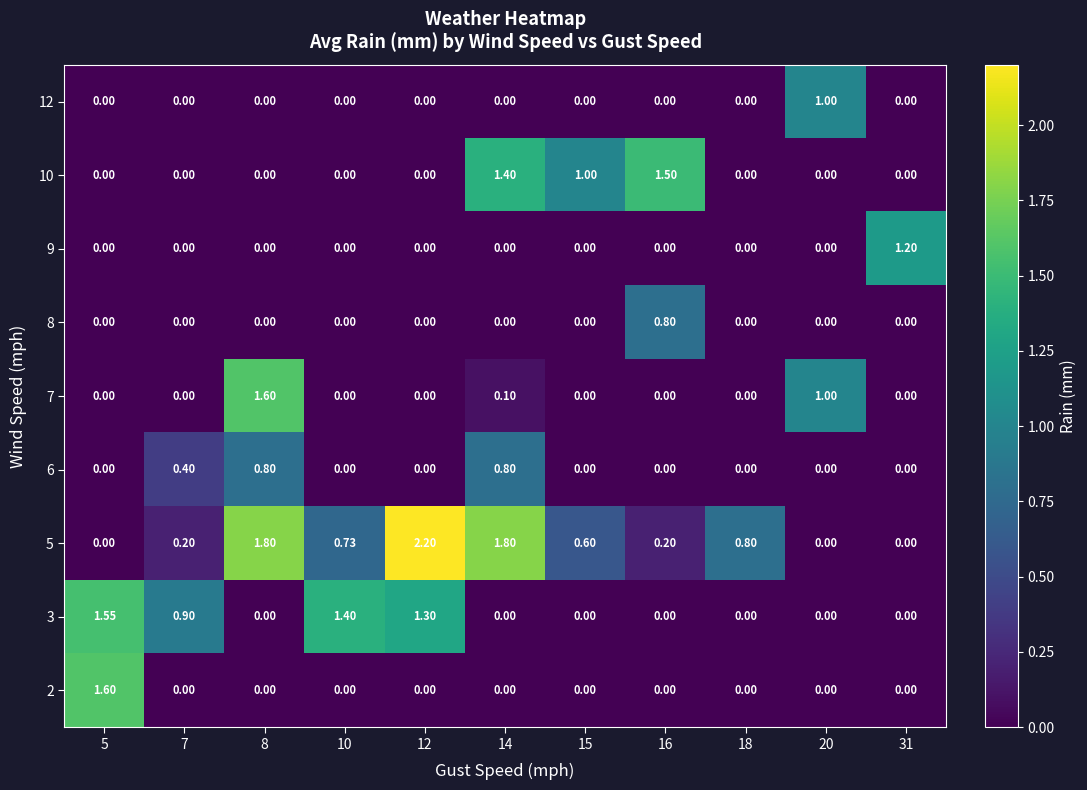

At which category is the sum across all series the highest?

8